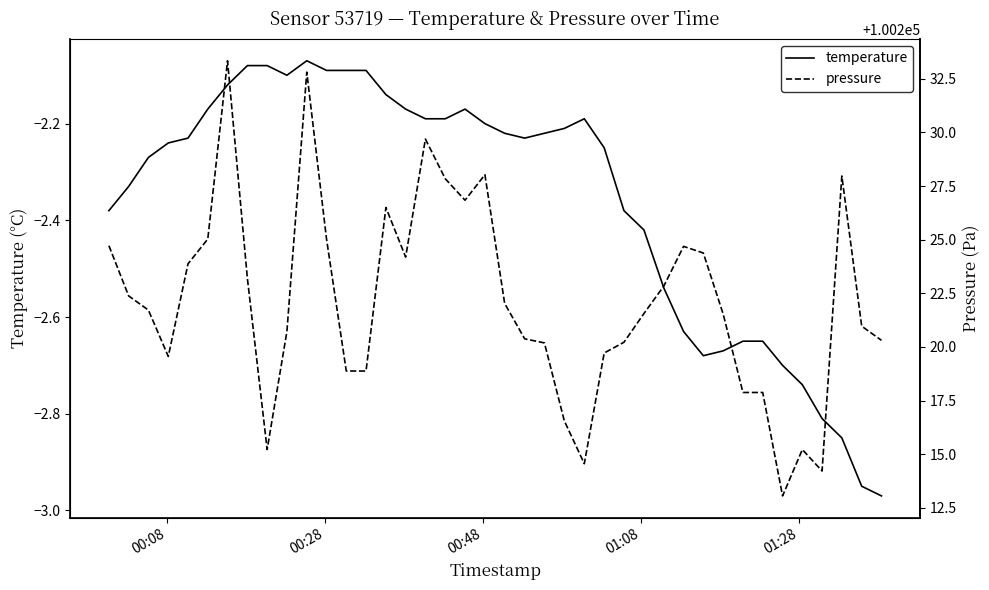

What is the average value of the pressure series?

100222.1